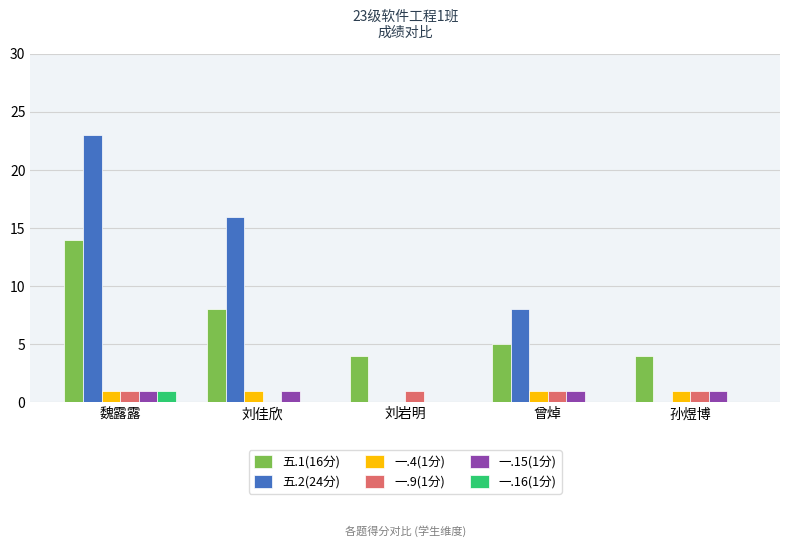

Which series changed the most between 曾焯 and 孙煜博?

五.2(24分)